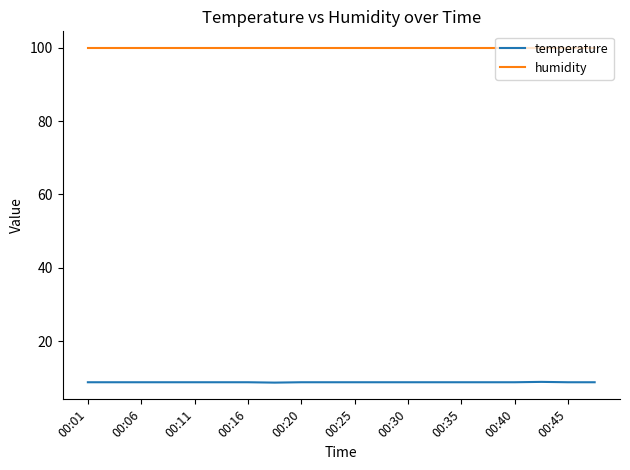

List the series in order of their peak value, lowest first.

temperature, humidity